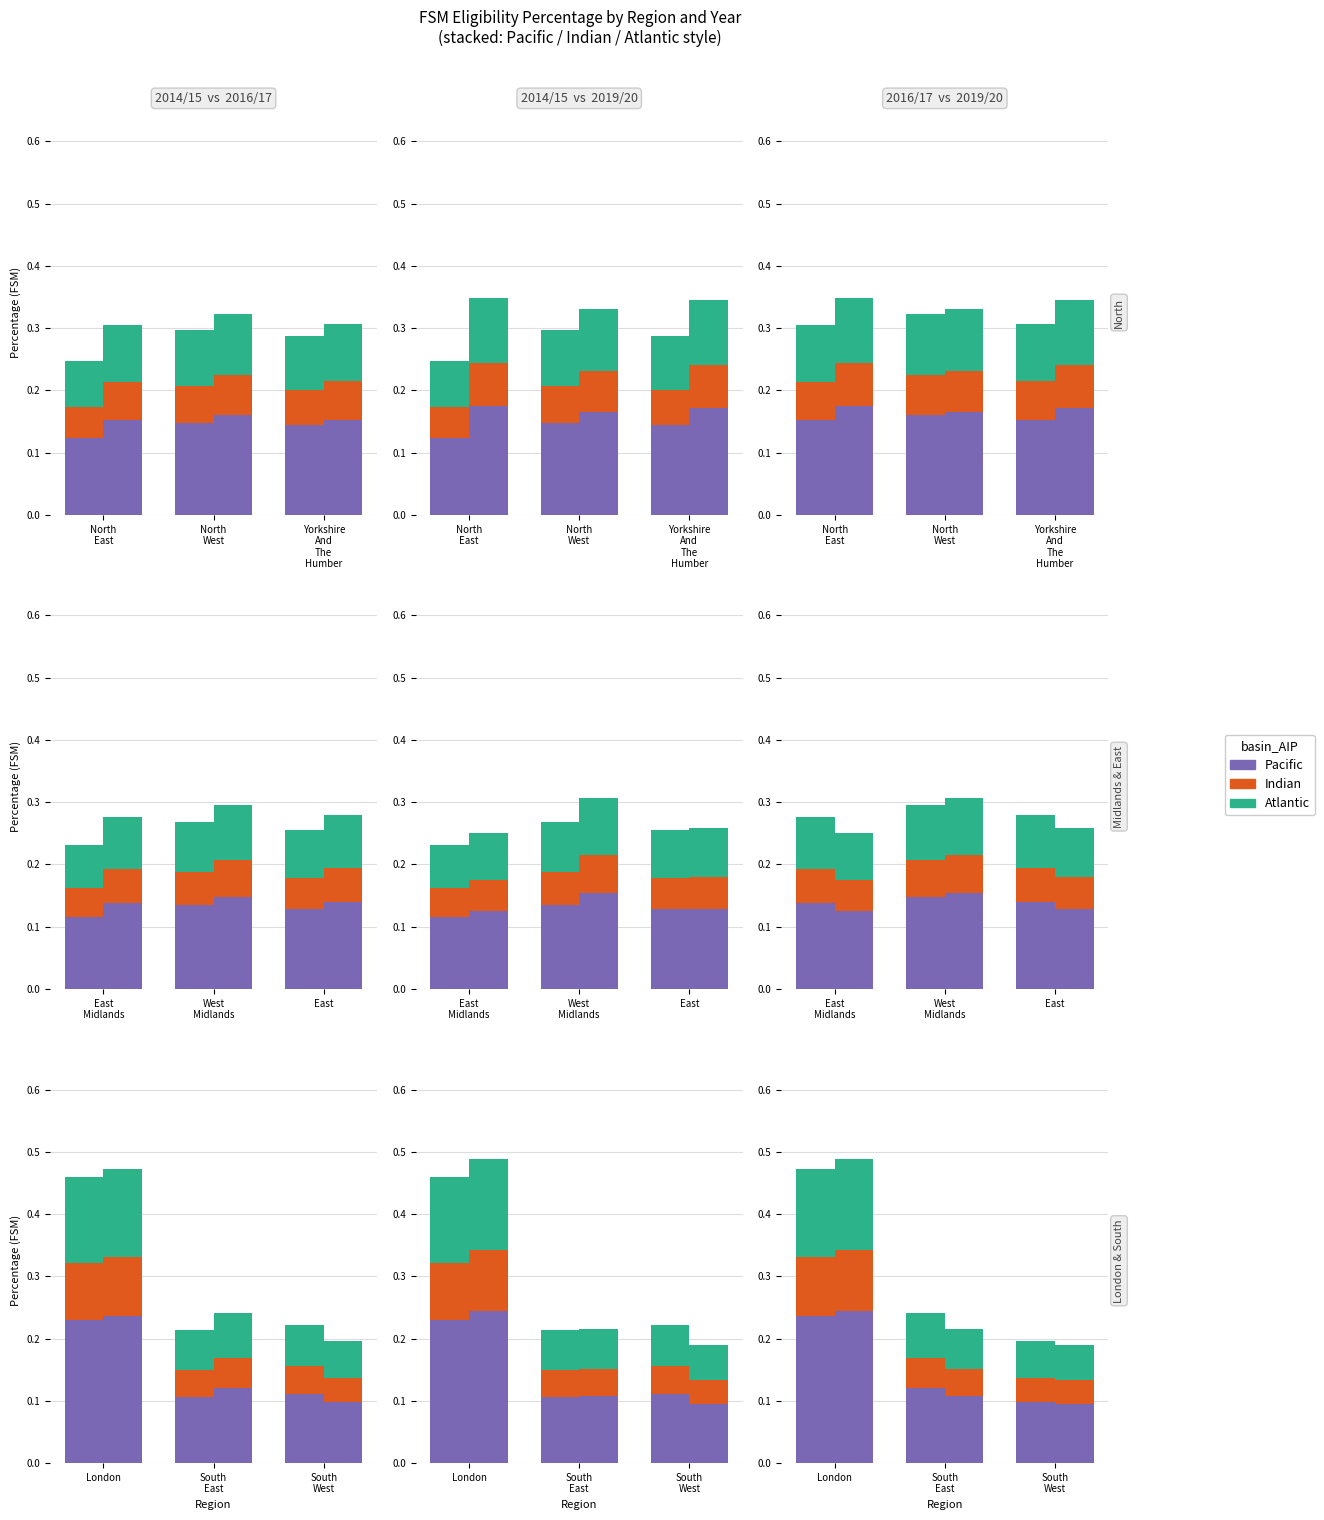

What is the value of the Pacific bar at the 2nd from the left?

0.2